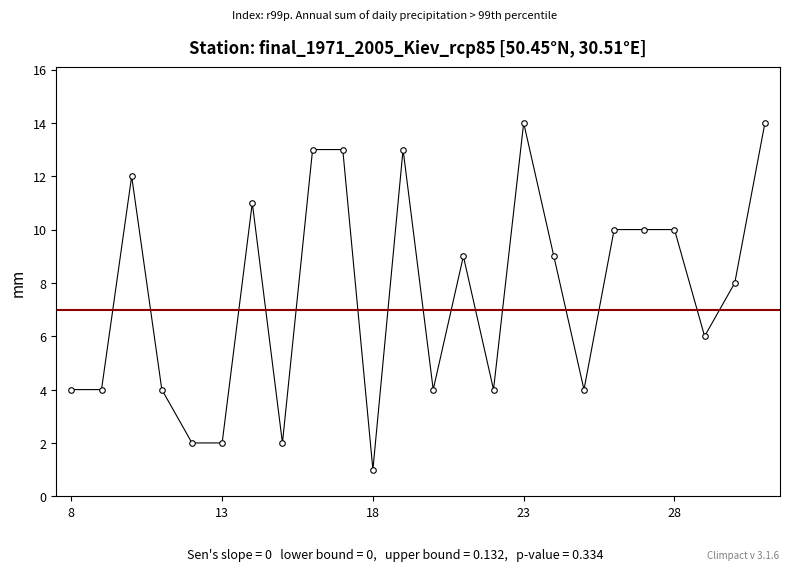

What is the difference between the second highest and second lowest values?

12